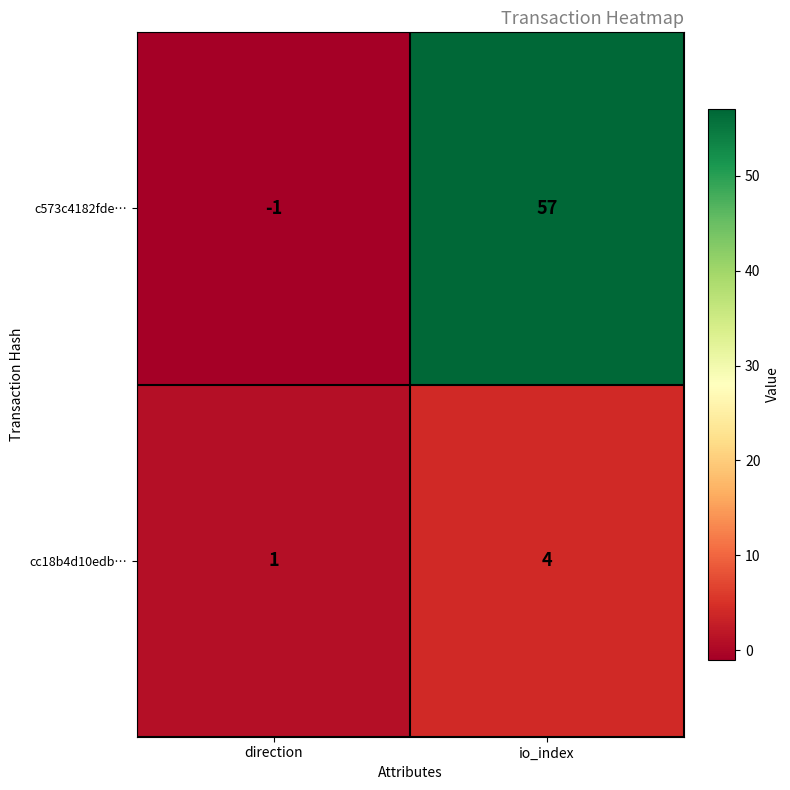

Rank the series by their maximum value, from highest to lowest.

c573c4182fde…, cc18b4d10edb…